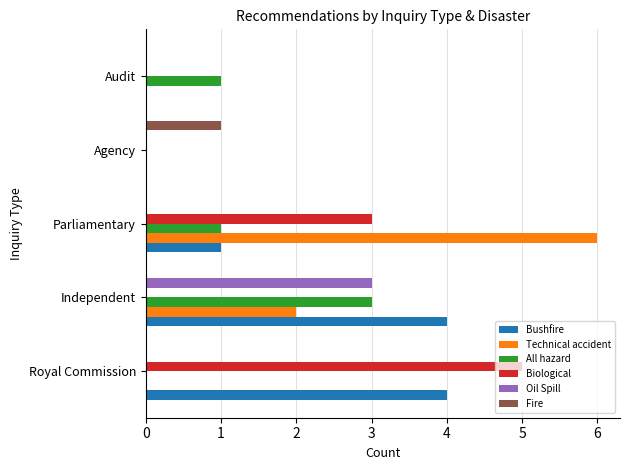

What is the average value of the Bushfire series?

2